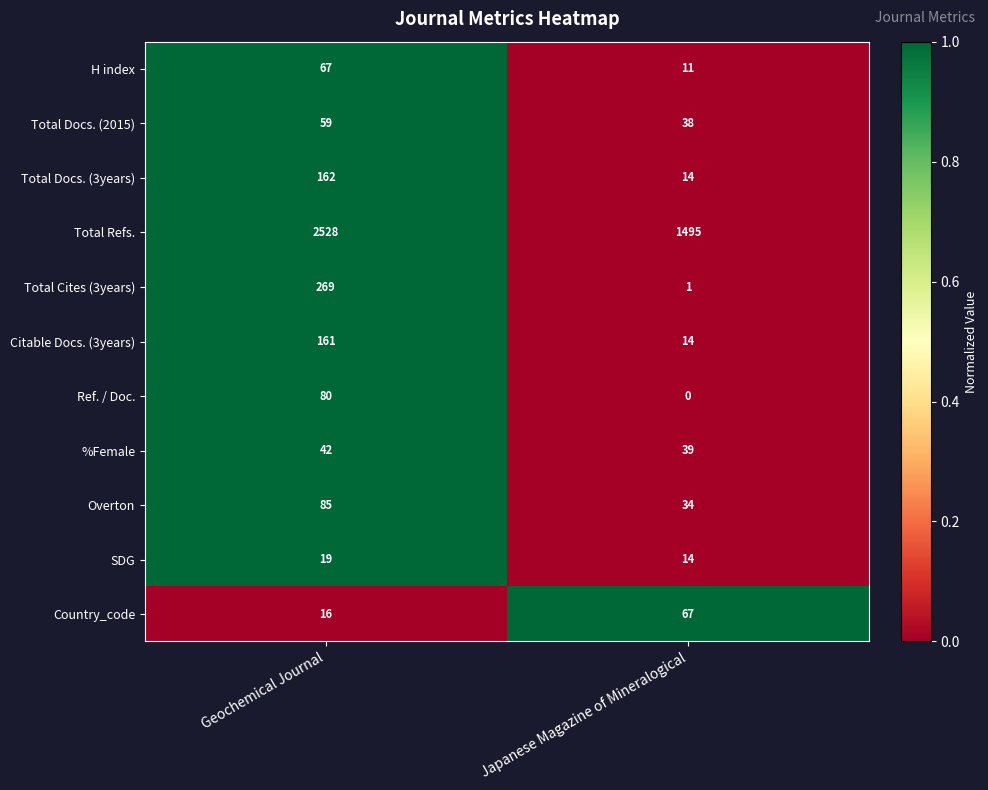

Read the Citable Docs. (3years) value at Geochemical Journal.

161